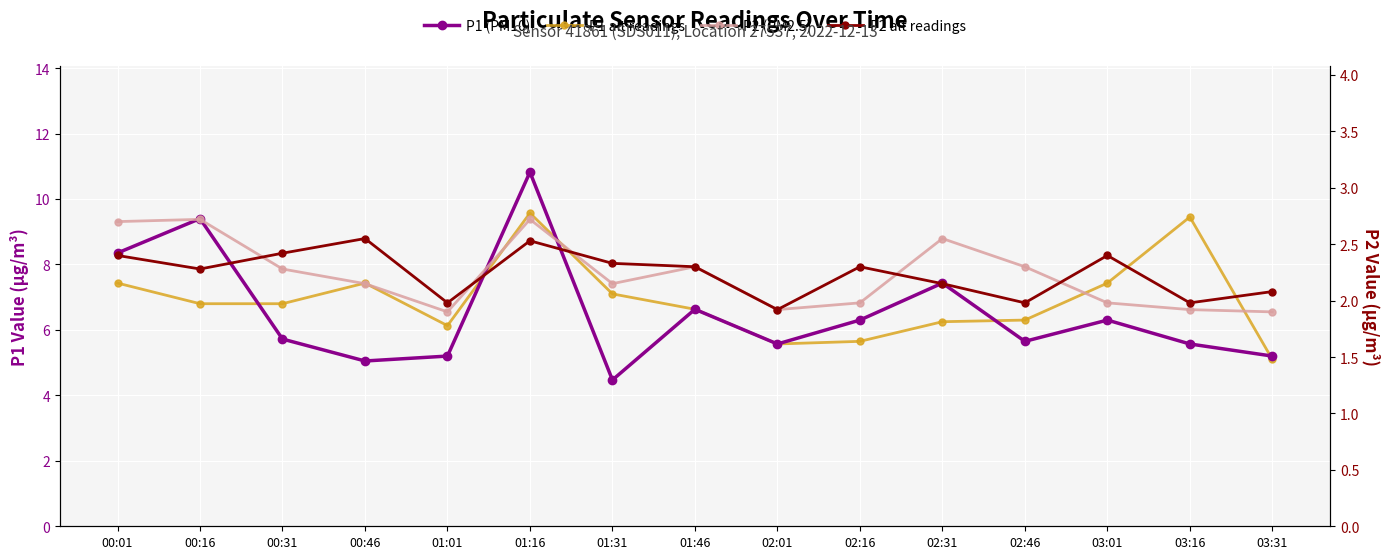

What is the difference between the P1 (PM10) values at 00:01 and 01:31?

3.9